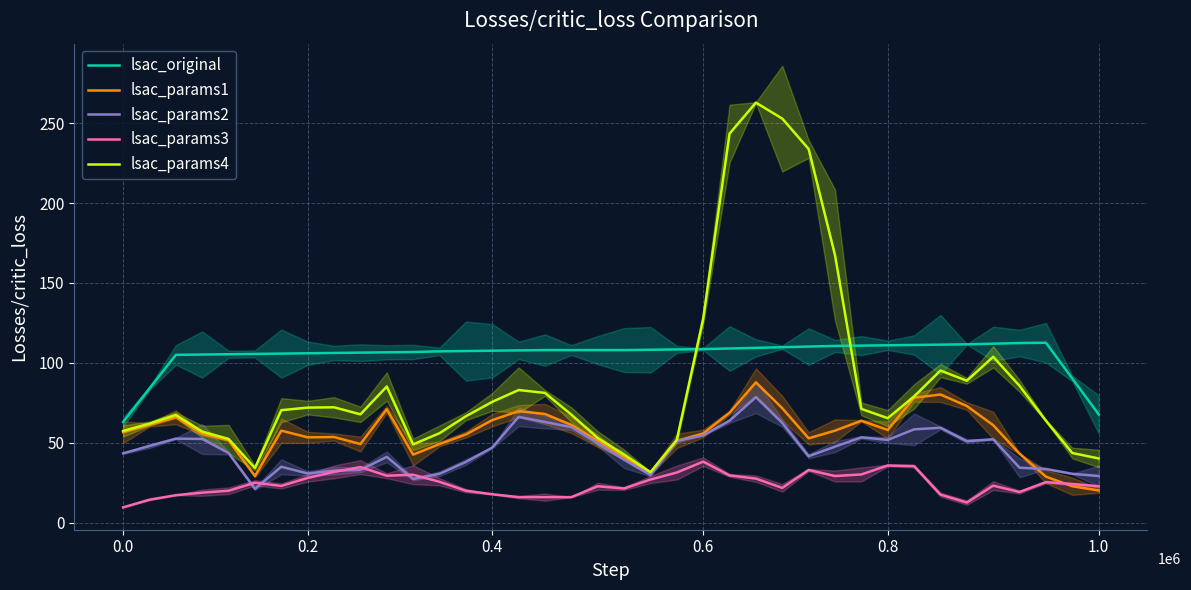

True or false: lsac_params3 and lsac_original cross at least once.

False